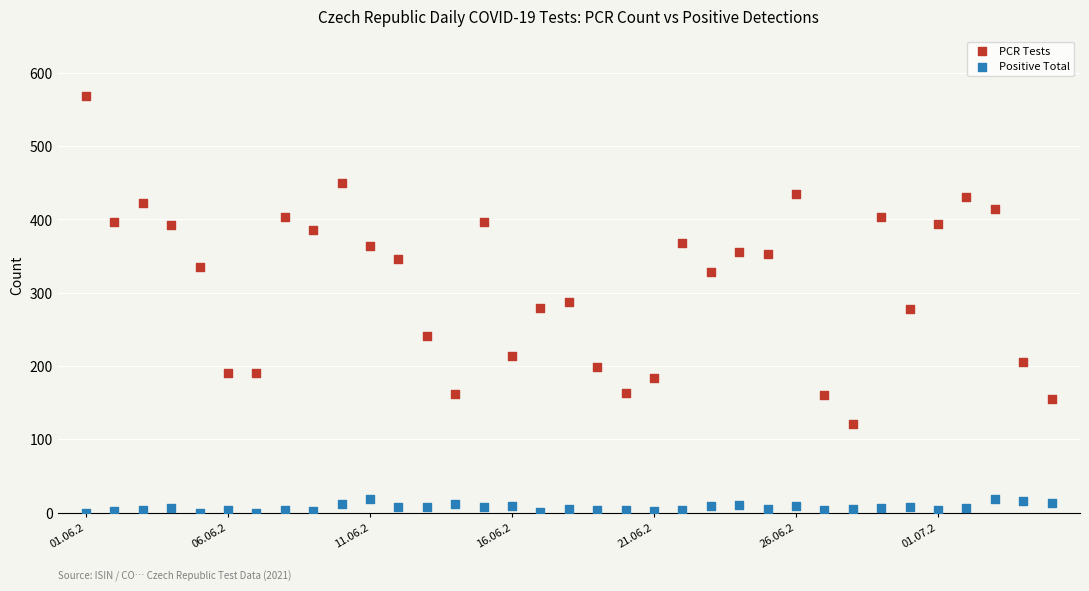

Which series reaches the maximum Y coordinate?

PCR Tests